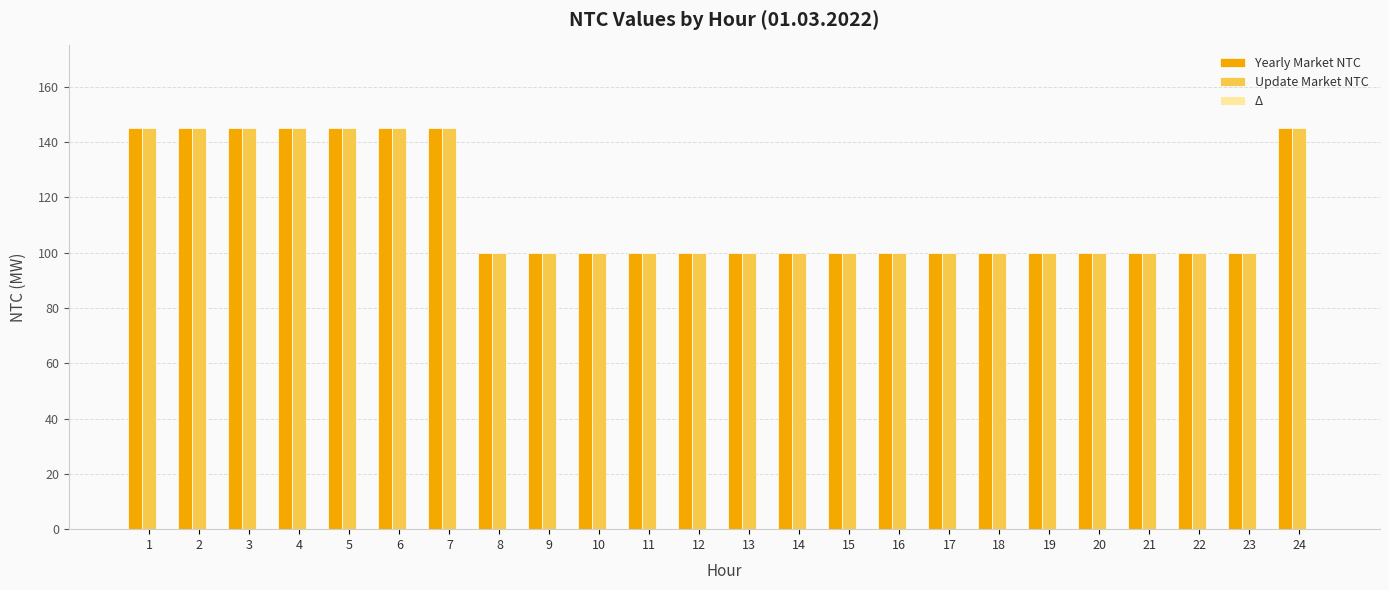

The value of Yearly Market NTC at 4 is 38. True or false?

False